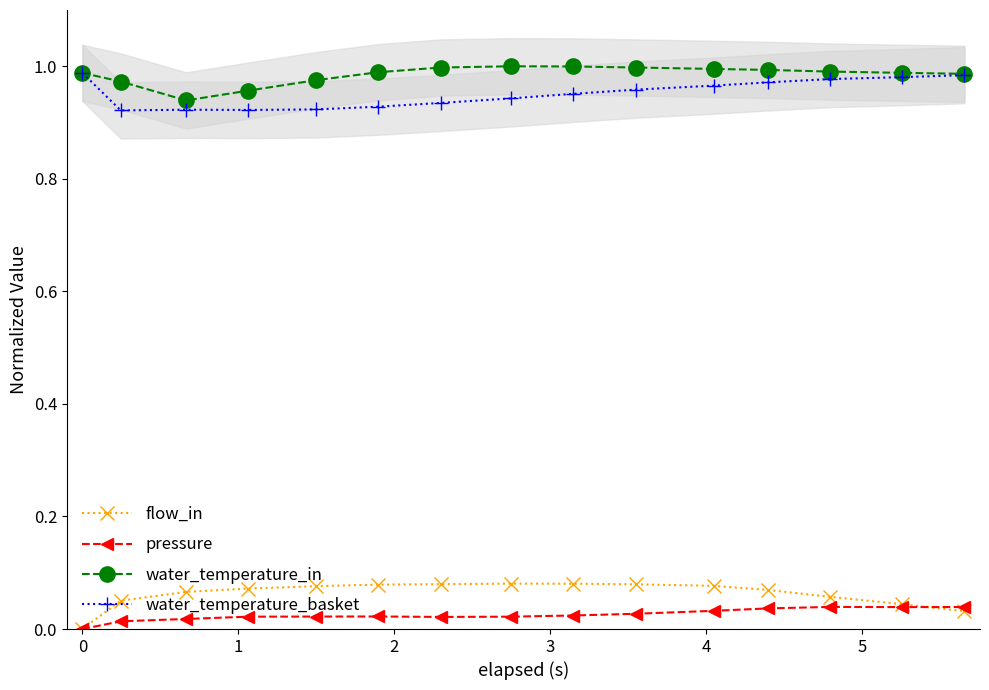

True or false: flow_in and water_temperature_basket intersect in this chart.

False